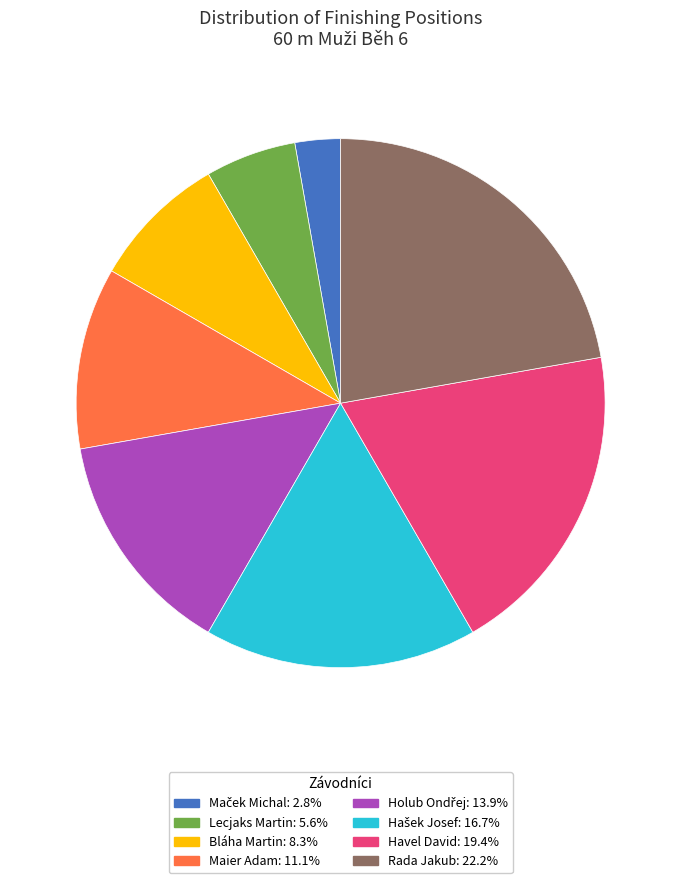

Between Havel David and Maier Adam, which is larger?

Havel David